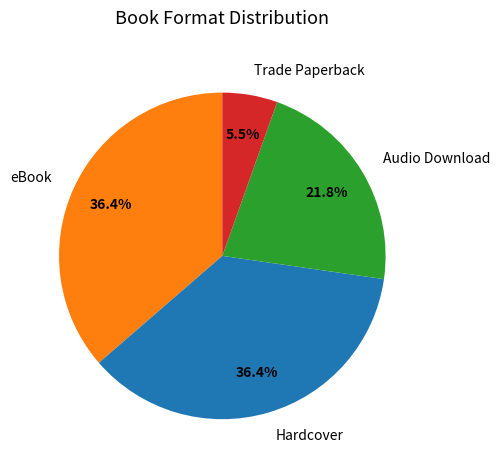

Between eBook and Audio Download, which is larger?

eBook